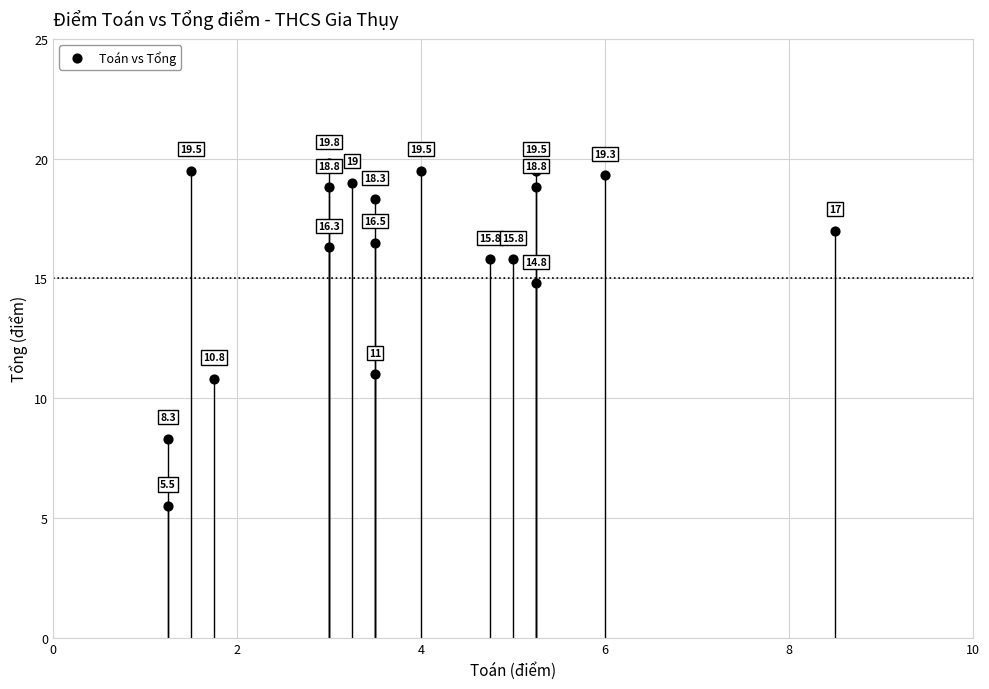

What is the range of X values (max minus min)?

7.2